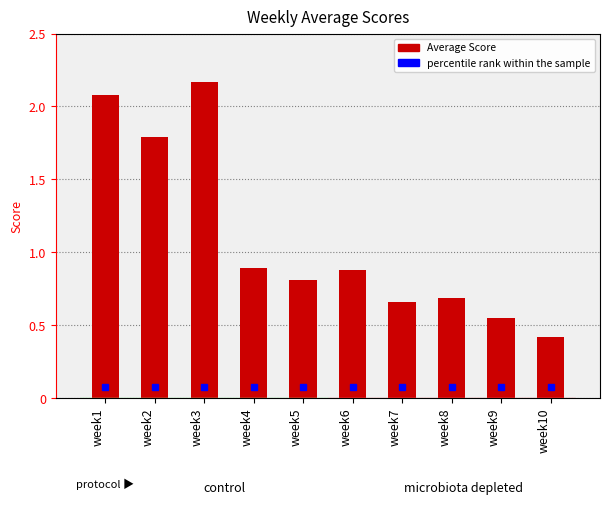

Count the number of categories in the chart.

10